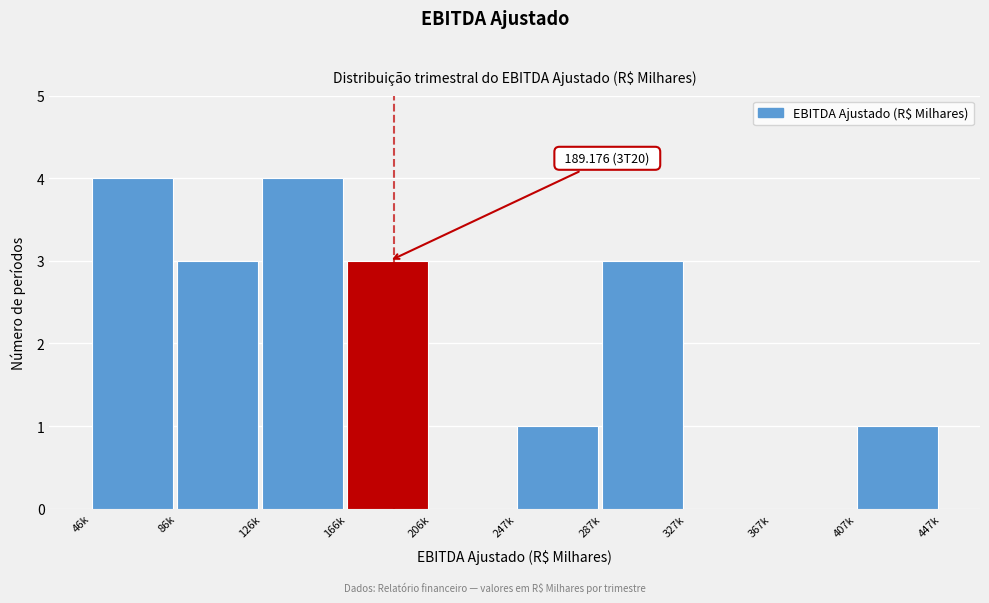

Reading left to right, list all the values displayed in this chart.

46k=4	86k=3	126k=4	166k=3	206k=0	247k=1	287k=3	327k=0	367k=0	407k=1